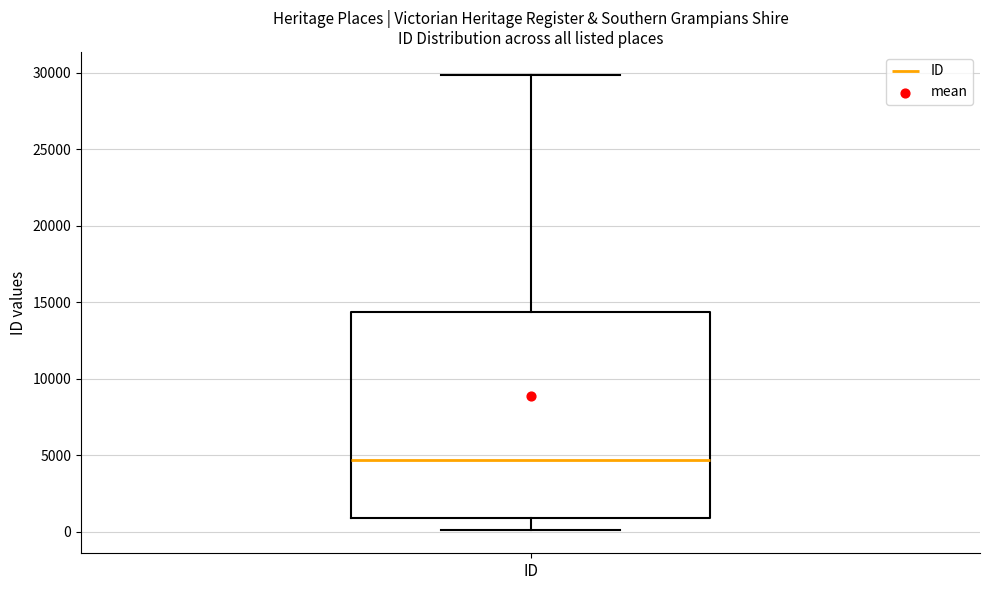

Transcribe this box plot: give where the median line is, the range the box spans, and where the two whiskers end, as read against the y-axis. The values are not printed on the chart, so give them approximately, as read against the axis.

median 4500, box 1000 to 14500, whiskers 0 to 30000